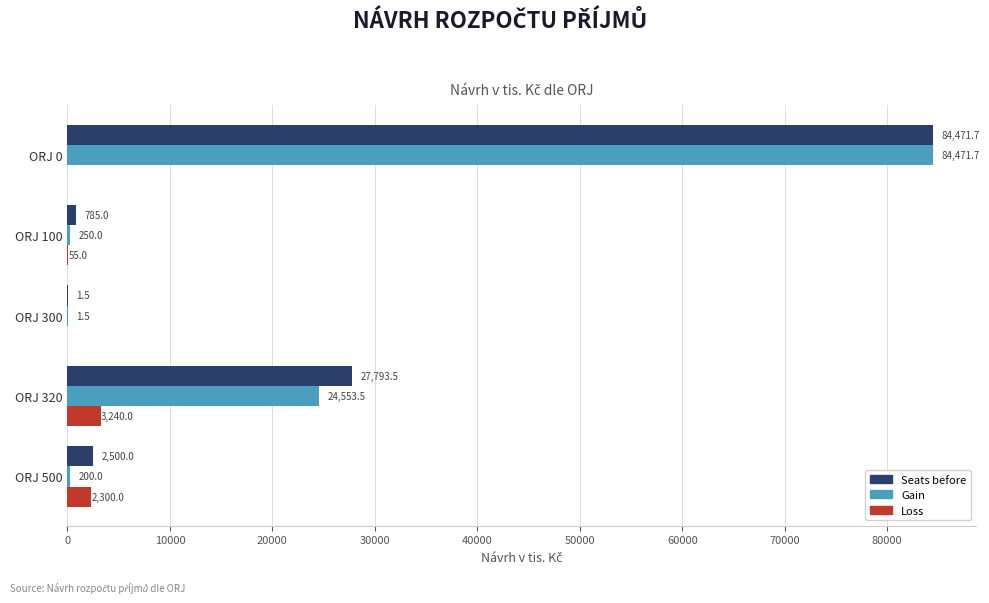

Between ORJ 100 and ORJ 500, which series saw the biggest shift?

Loss